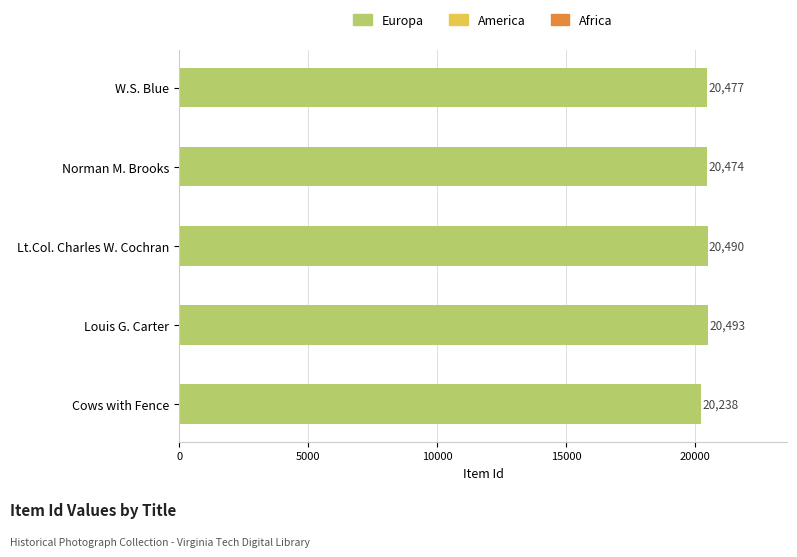

Are the bars horizontal?

Yes